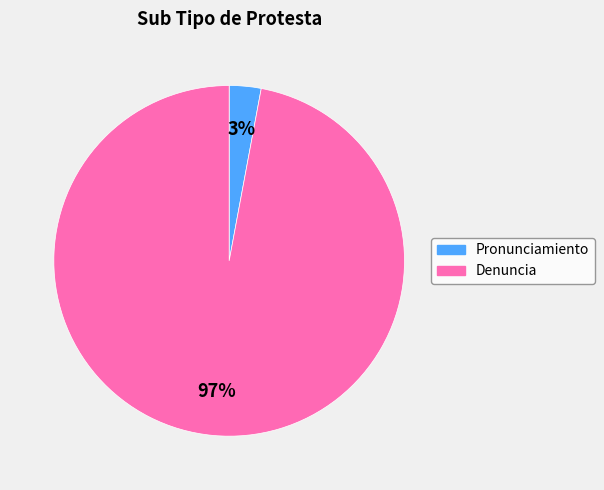

Is it true that Denuncia is 97% of the pie?

True